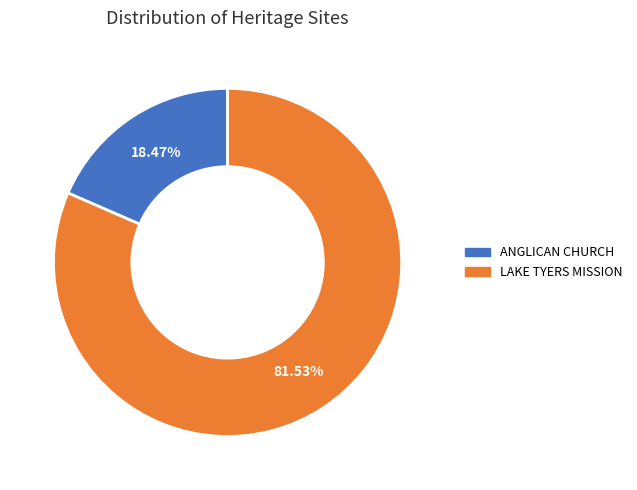

Between ANGLICAN CHURCH and LAKE TYERS MISSION, which is larger?

LAKE TYERS MISSION